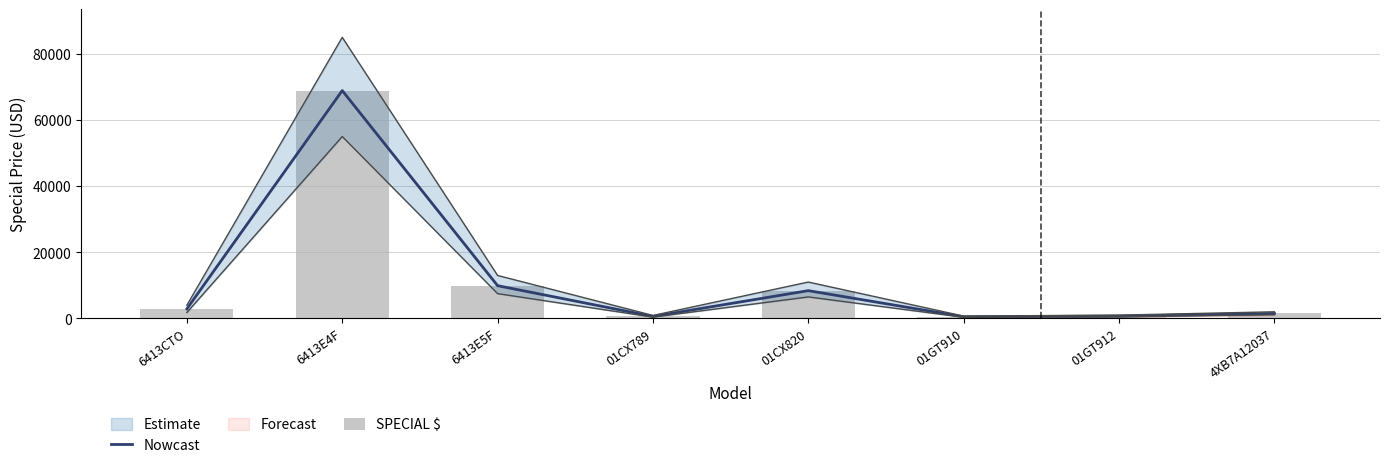

Which series has the largest range (max minus min)?

Nowcast